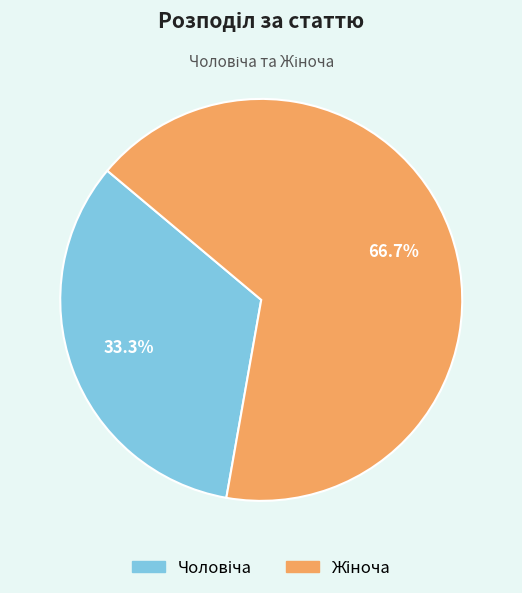

Does any single category account for the majority?

Yes